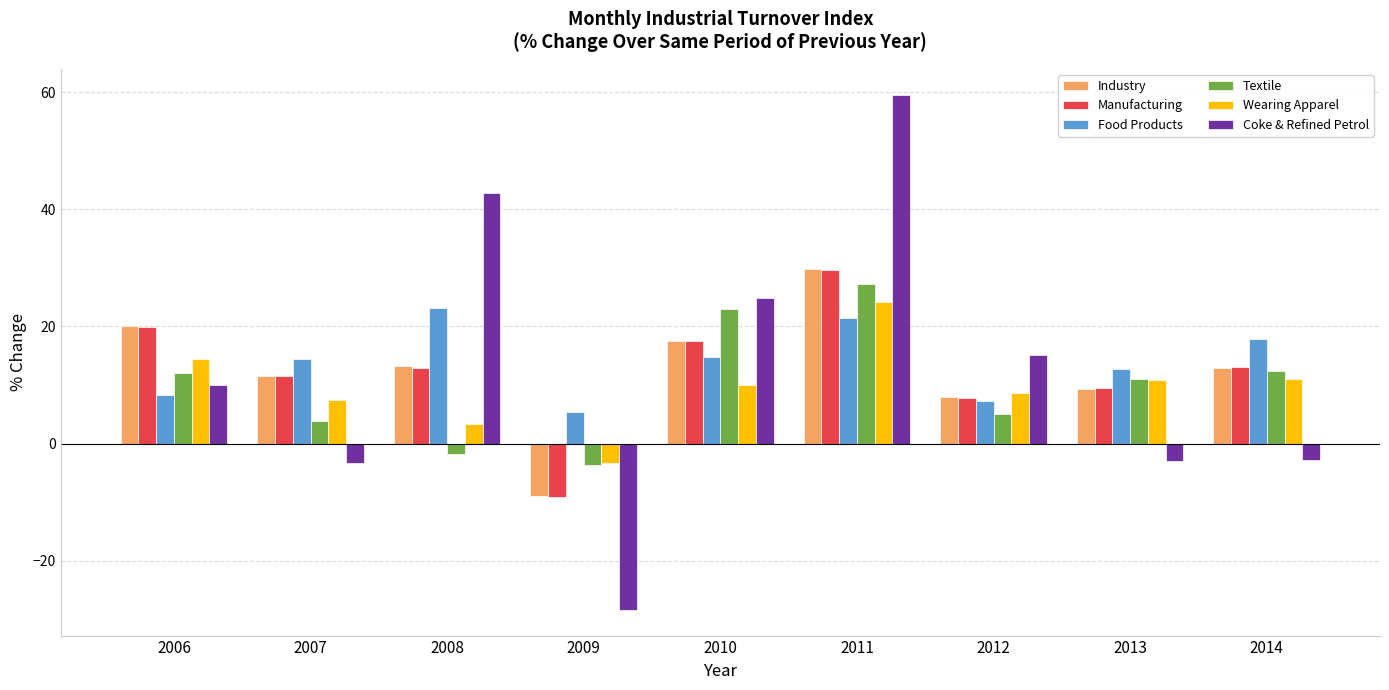

Which series changed the most between 2009 and 2012?

Coke & Refined Petrol